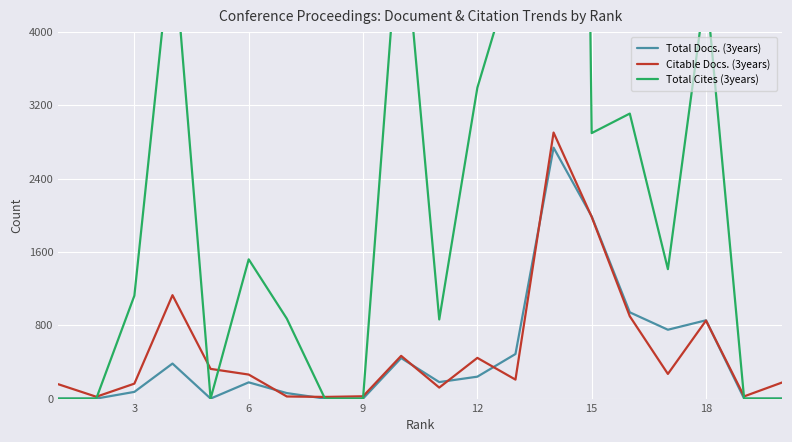

Reading left to right, list all the values displayed in this chart.

Total Docs. (3years): 0	0	73	382	0	177	60	0	0	442	180	239	486	2737	1988	941	751	854	0	0
Citable Docs. (3years): 157	20	163	1128	324	262	23	18	25	466	120	444	207	2902	1982	898	269	851	24	176
Total Cites (3years): 0	0	1123	5089	0	1519	872	0	0	5491	863	3391	4776	35712	2896	3109	1412	4505	0	0